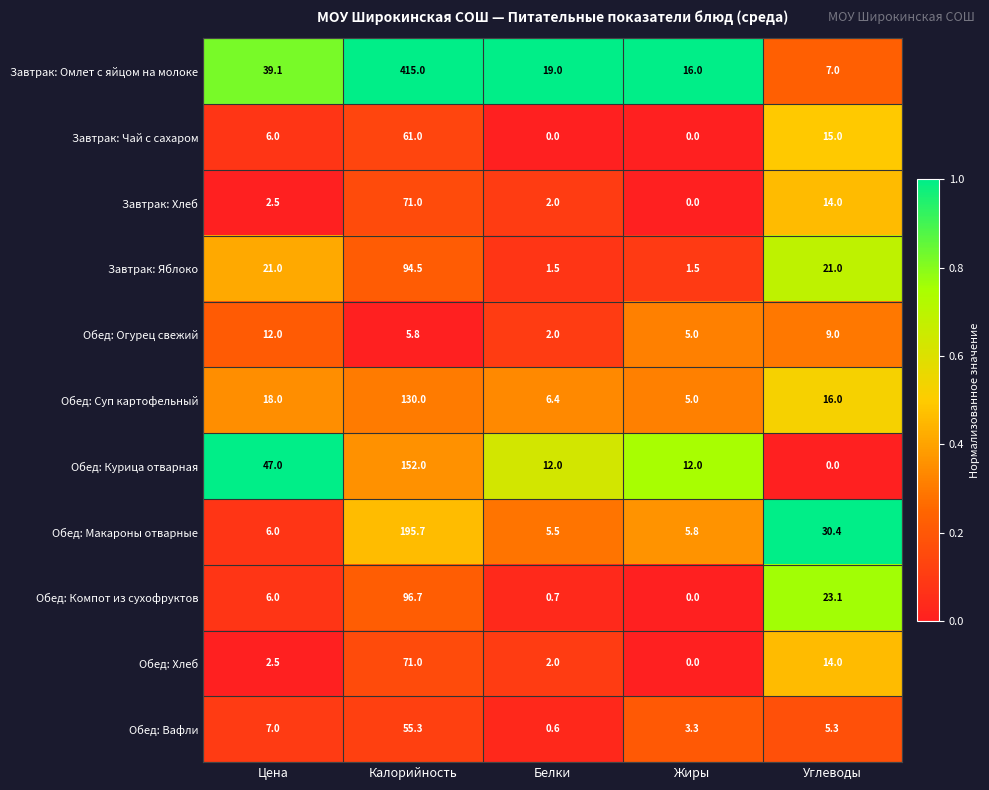

At which category is the sum across all series the highest?

Калорийность